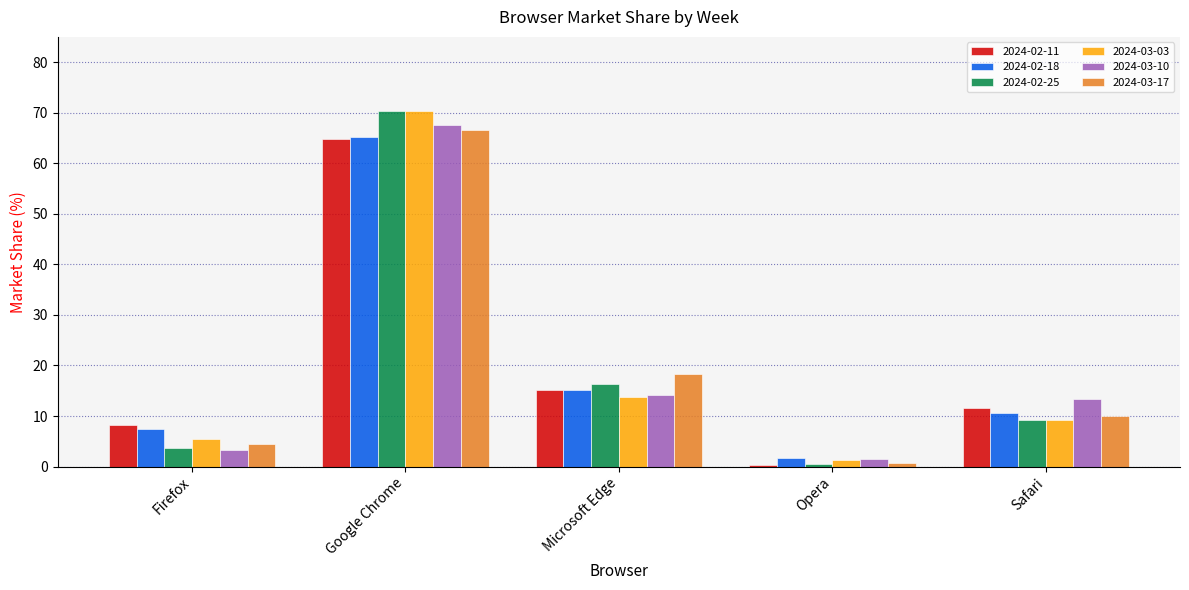

What is the total value across all series at Safari?

64.1